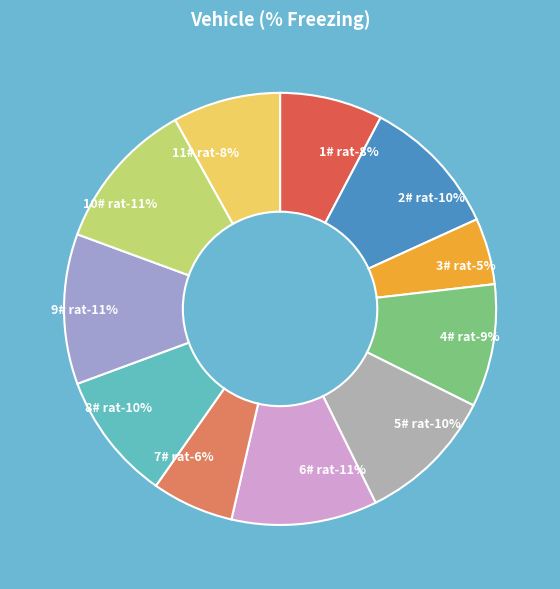

How much of the chart is everything except 8# rat?

90.4%